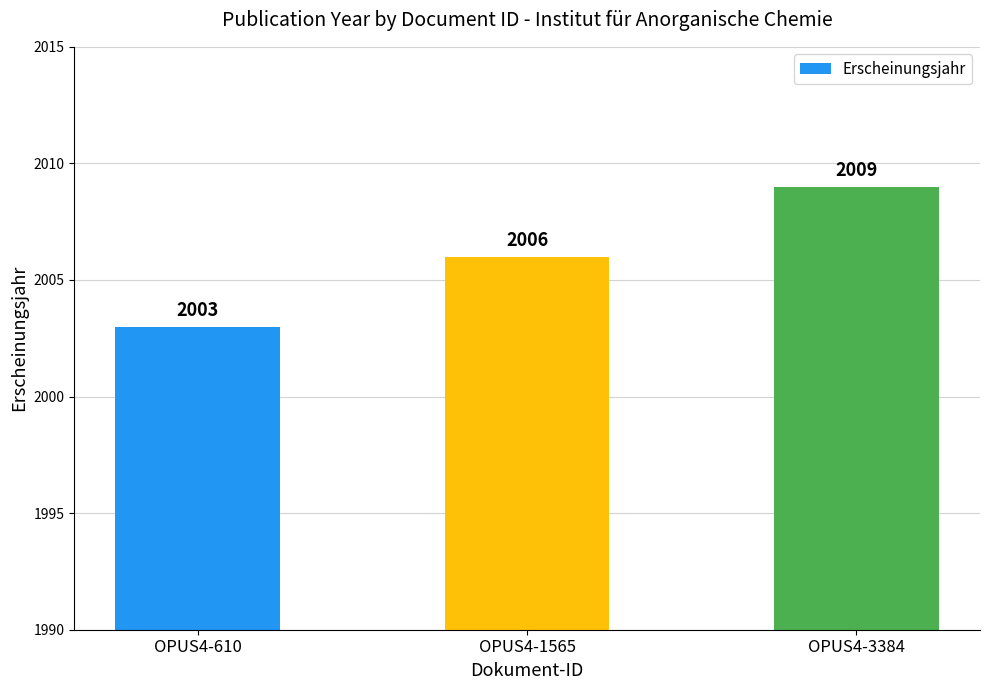

What is the sum of all values?

6018